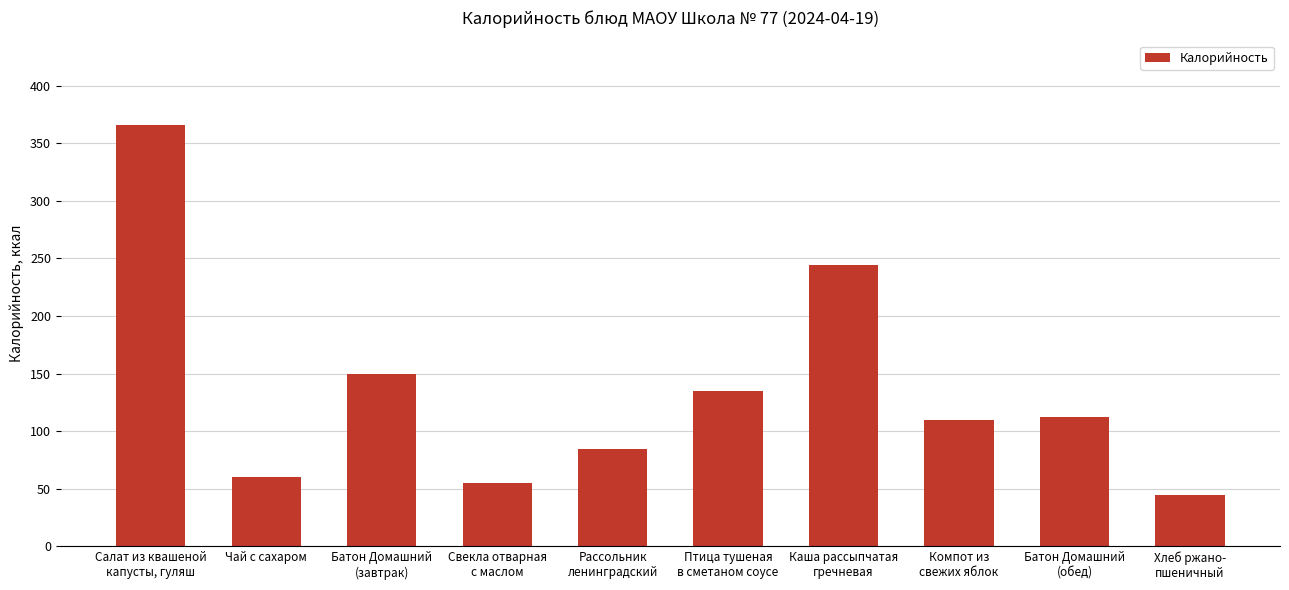

What is the change in value from Свекла отварная
с маслом to Батон Домашний
(обед)?

+57